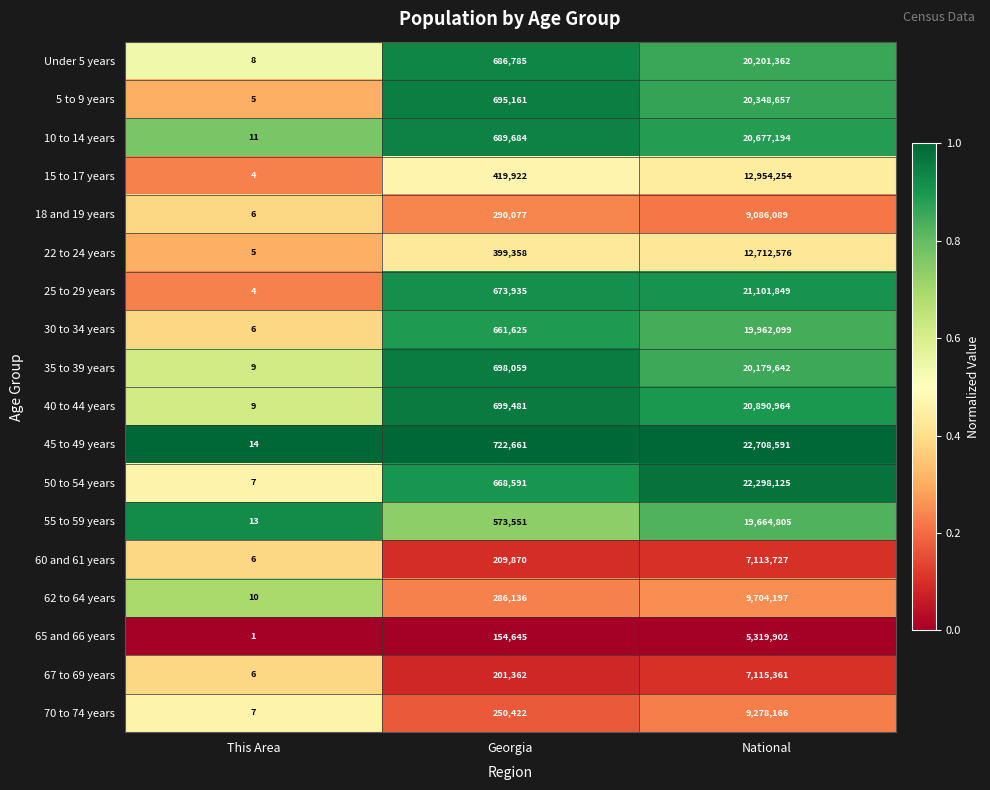

True or false: 50 to 54 years has a value of 7 at This Area.

True